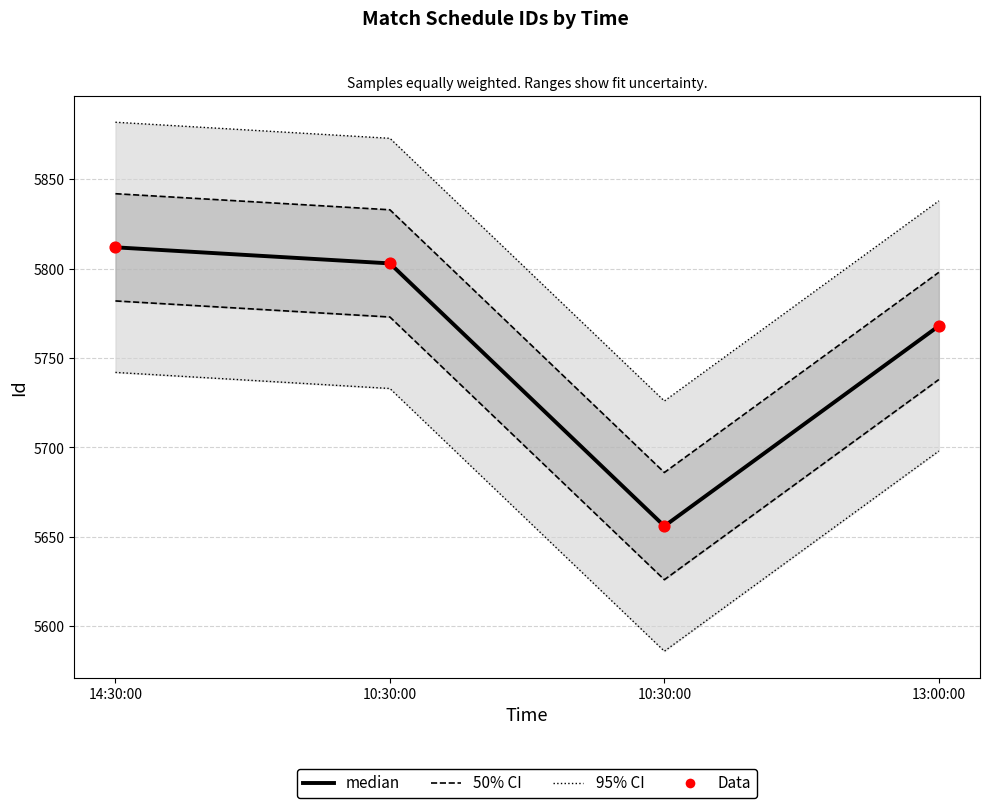

At which category is the sum across all series the highest?

14:30:00